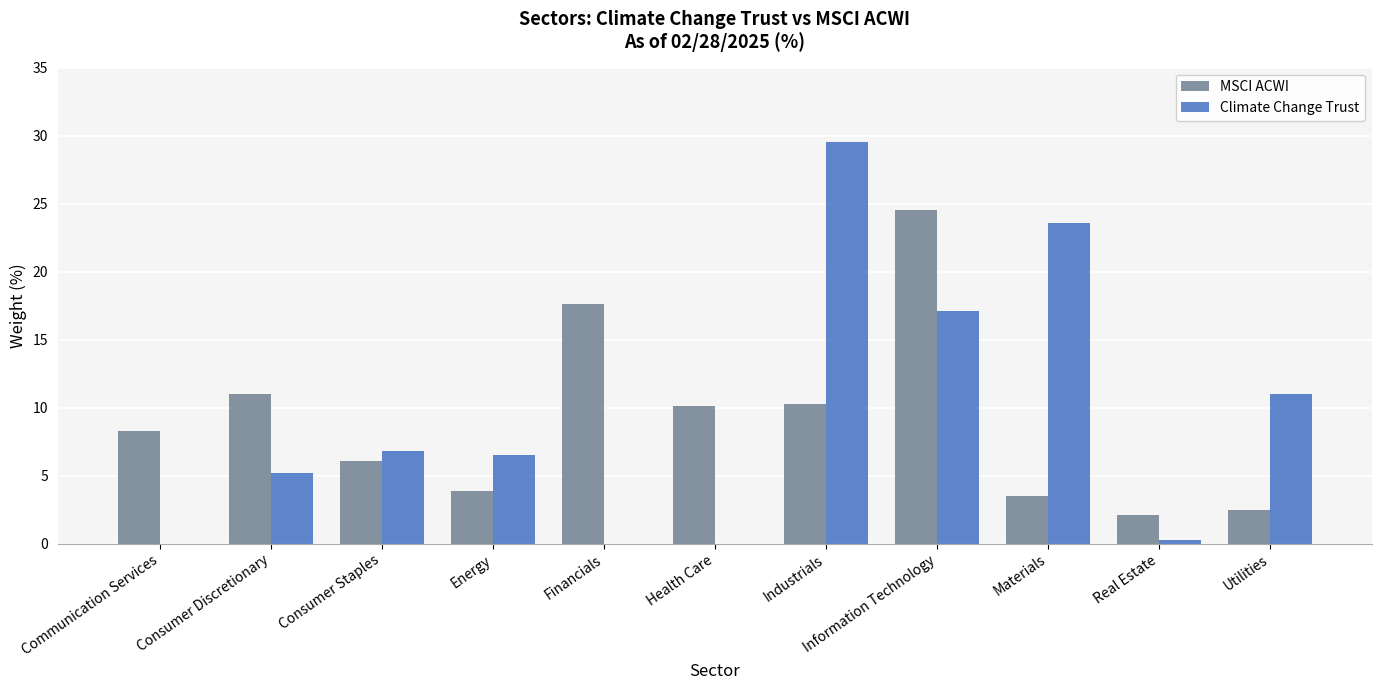

The value of Climate Change Trust at Financials is 16.3. True or false?

False